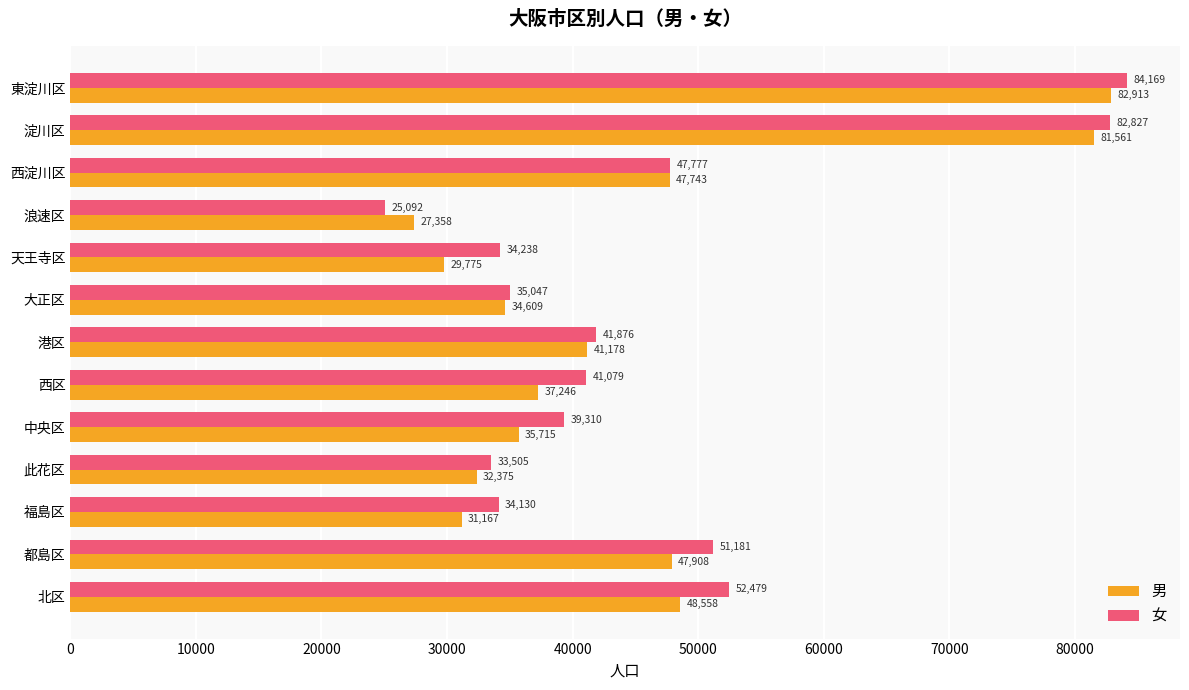

What is the difference between the 女 values at 此花区 and 西区?

7574